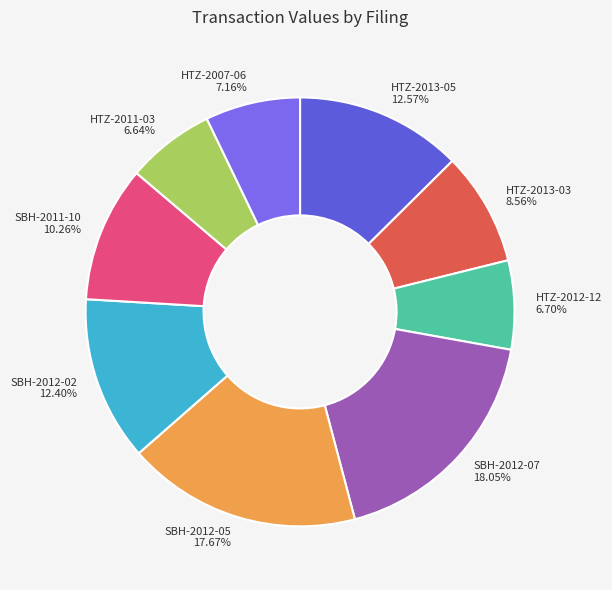

What percentage is the SBH-2012-07 slice, to the nearest percent?

18%